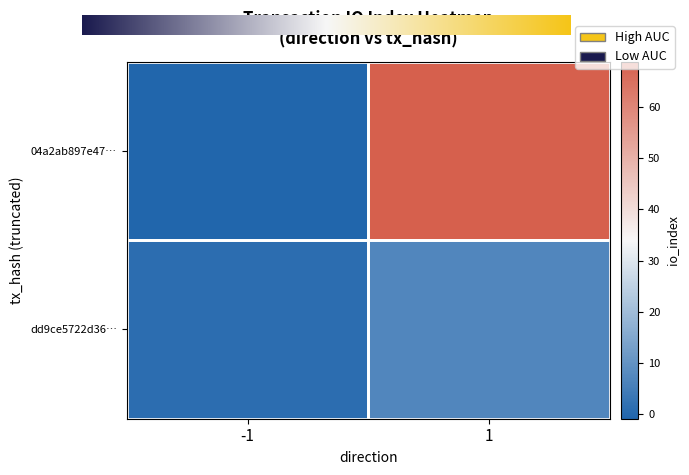

Which series has the largest total across all categories?

04a2ab897e4708fefeb5615859366f749926648…